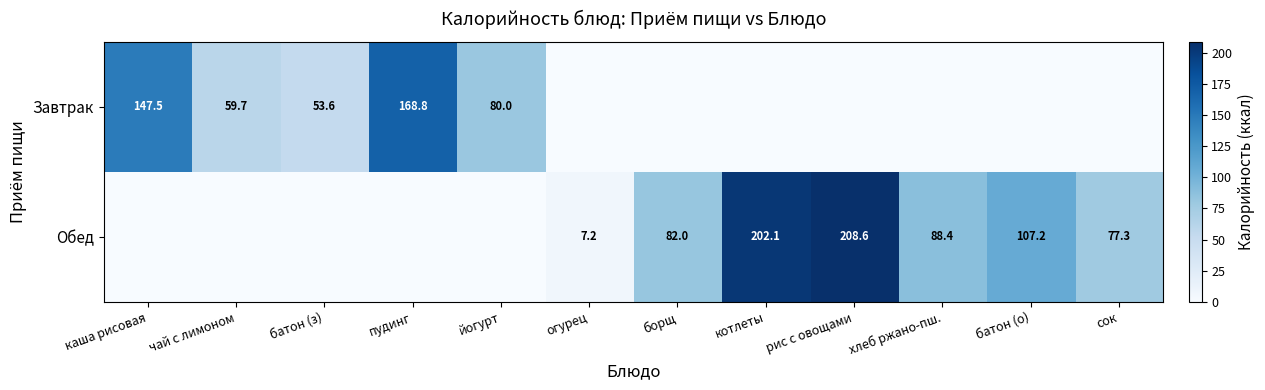

What is the sum of the Завтрак values at йогурт and каша рисовая?

227.5